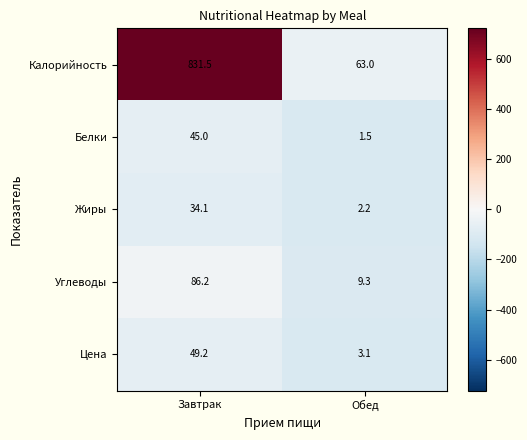

Which series has the largest range (max minus min)?

Калорийность